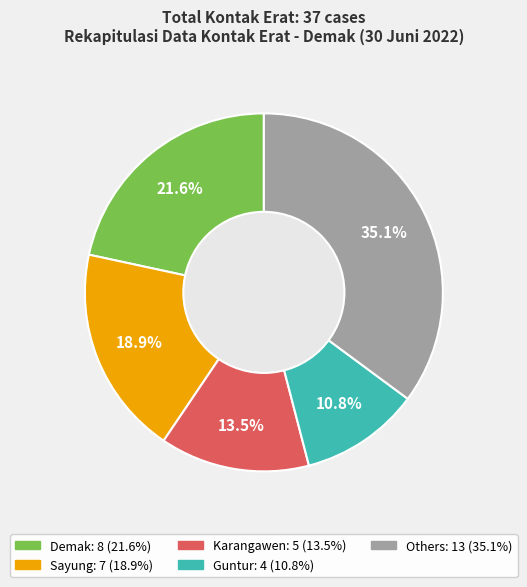

Is there any slice that represents more than half of the pie?

No